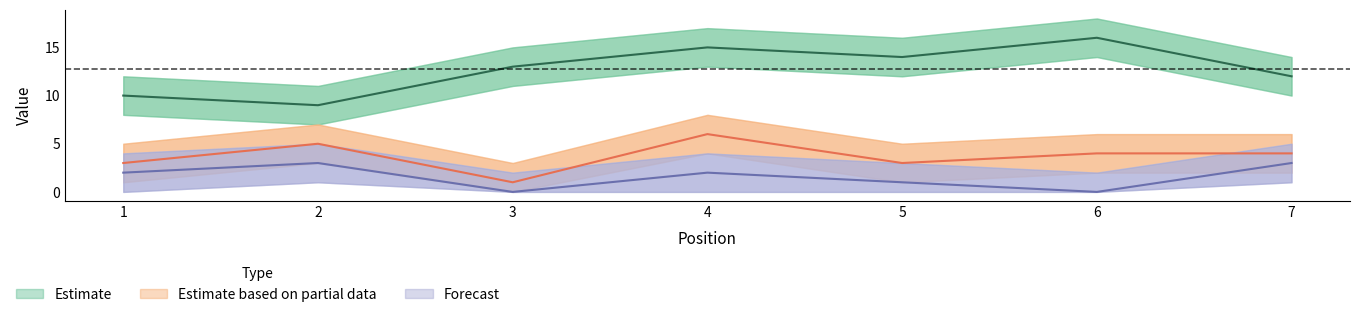

How many data points in Estimate based on partial data are less than 4?

3